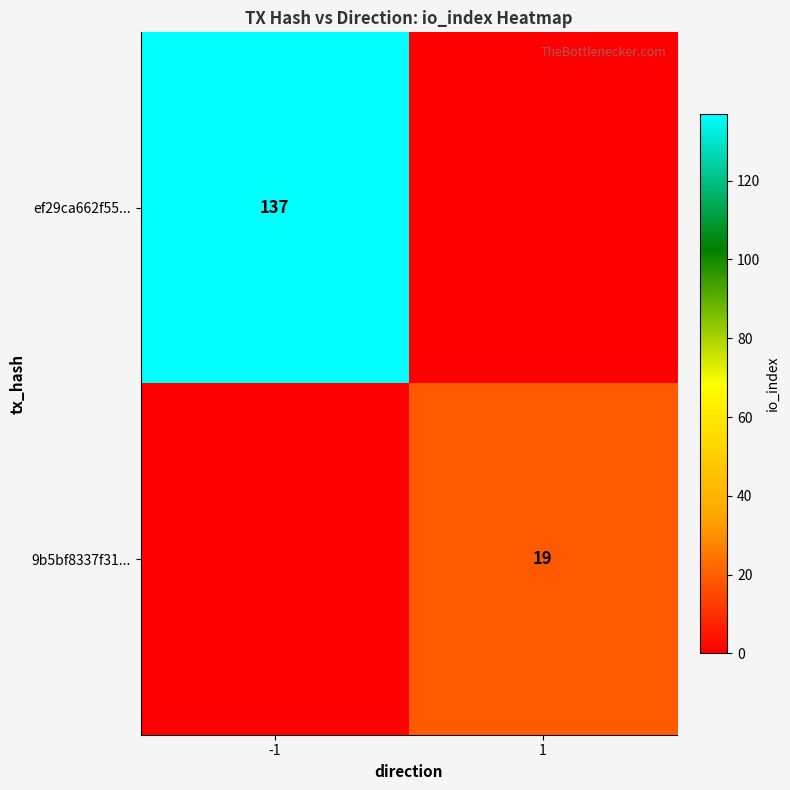

The value of 9b5bf8337f31... at 1 is 19. True or false?

True